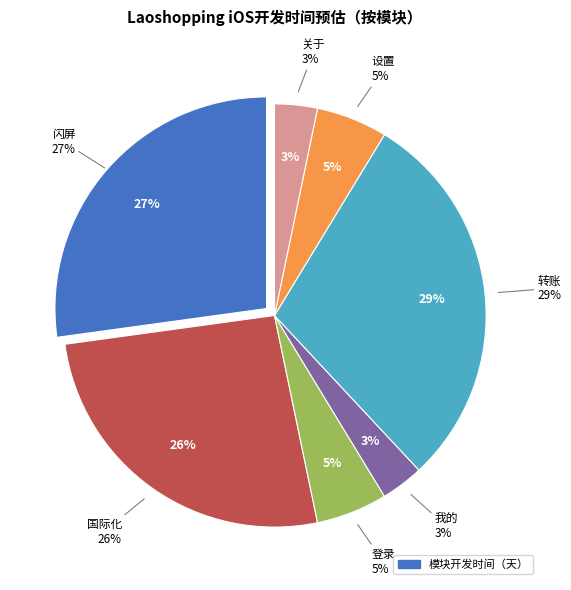

What portion of the pie excludes 国际化?

73.9%